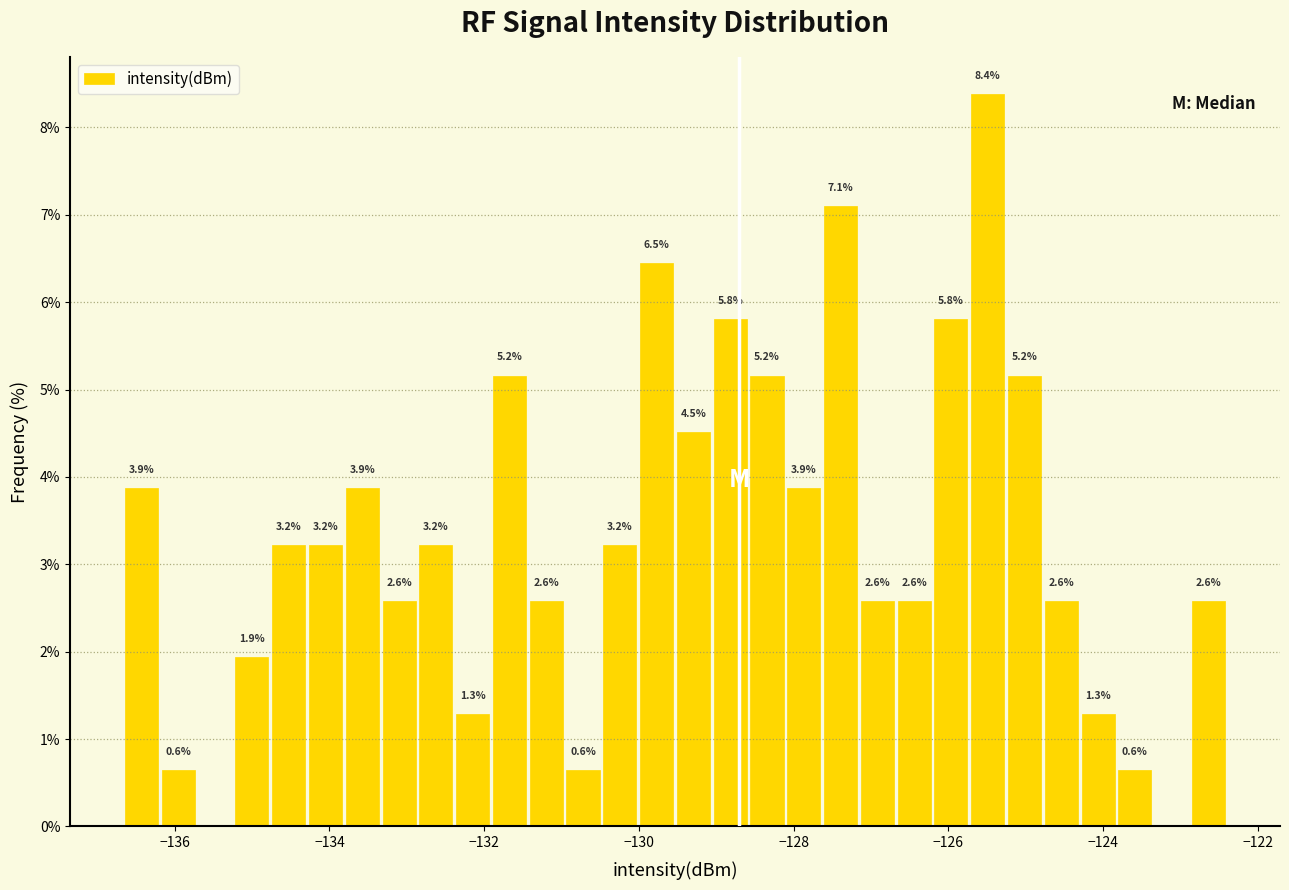

Around what value on the x-axis is the tallest bar? Give the approximate position of its centre, as read against the axis.

-125.4